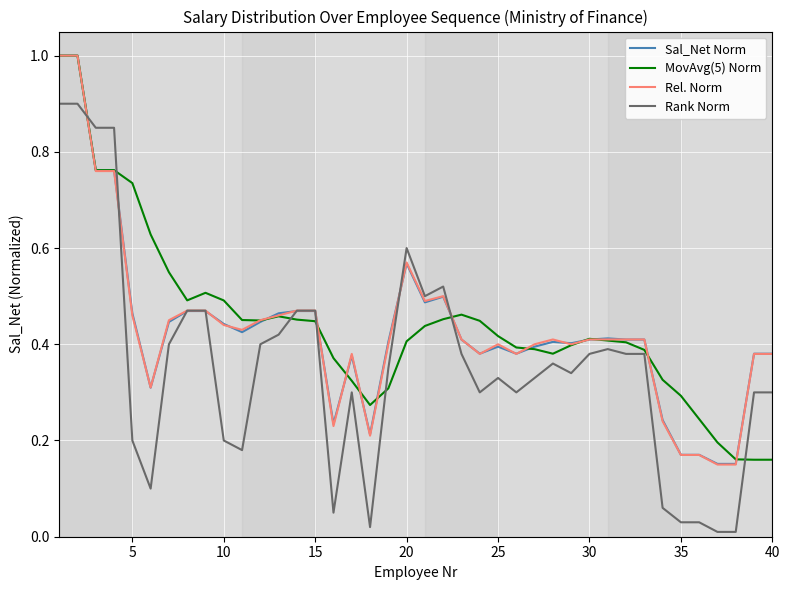

What is the highest value of the MovAvg(5) Norm series?

1.0